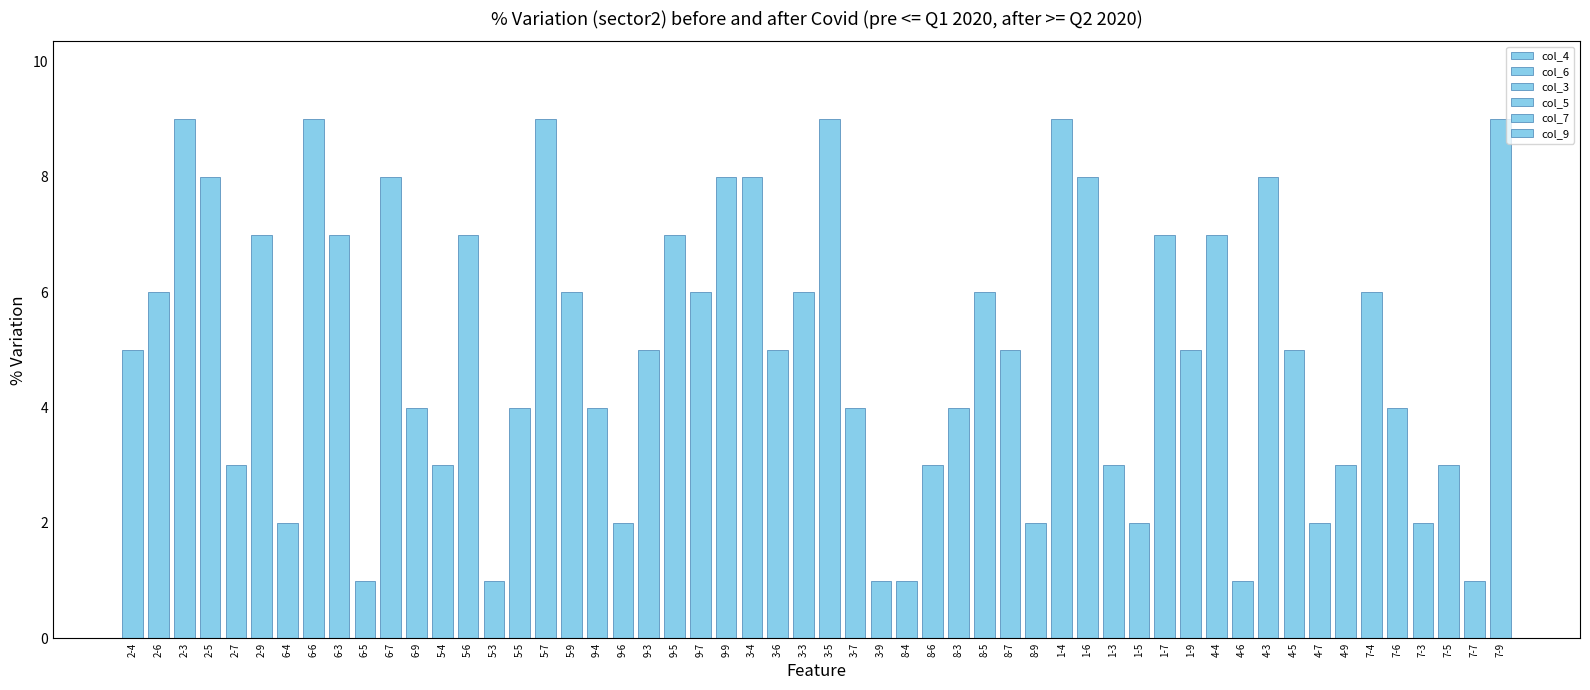

At which label does col_5 reach its peak?

2-7